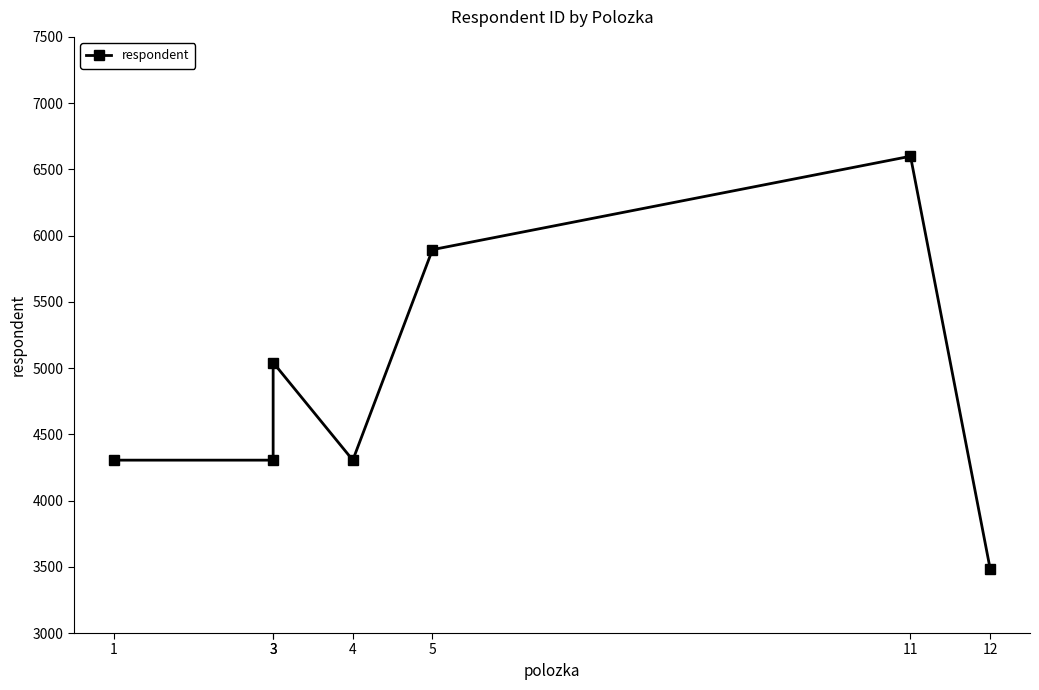

The chart shows a value of 2698 at 3. True or false?

False